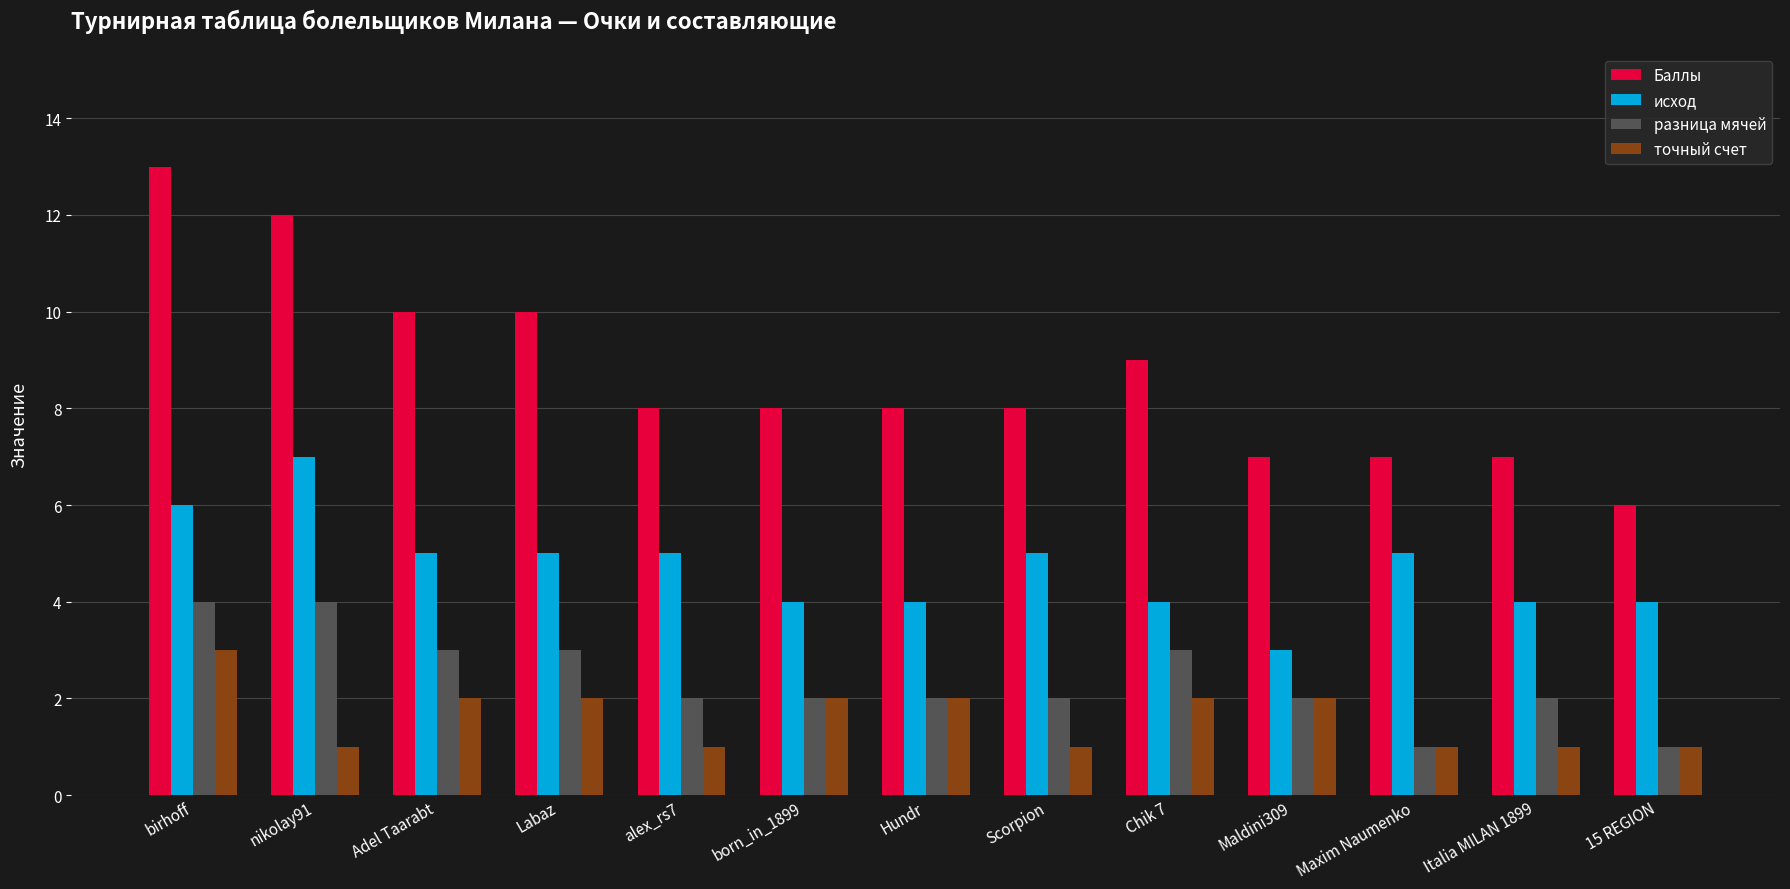

What are all the series names shown in the legend?

Баллы, исход, разница мячей, точный счет